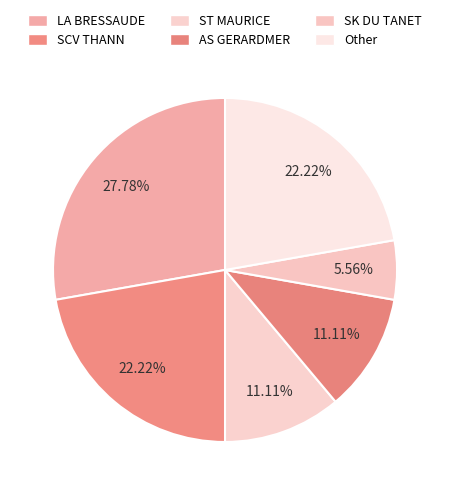

How many slices are in this pie chart?

6